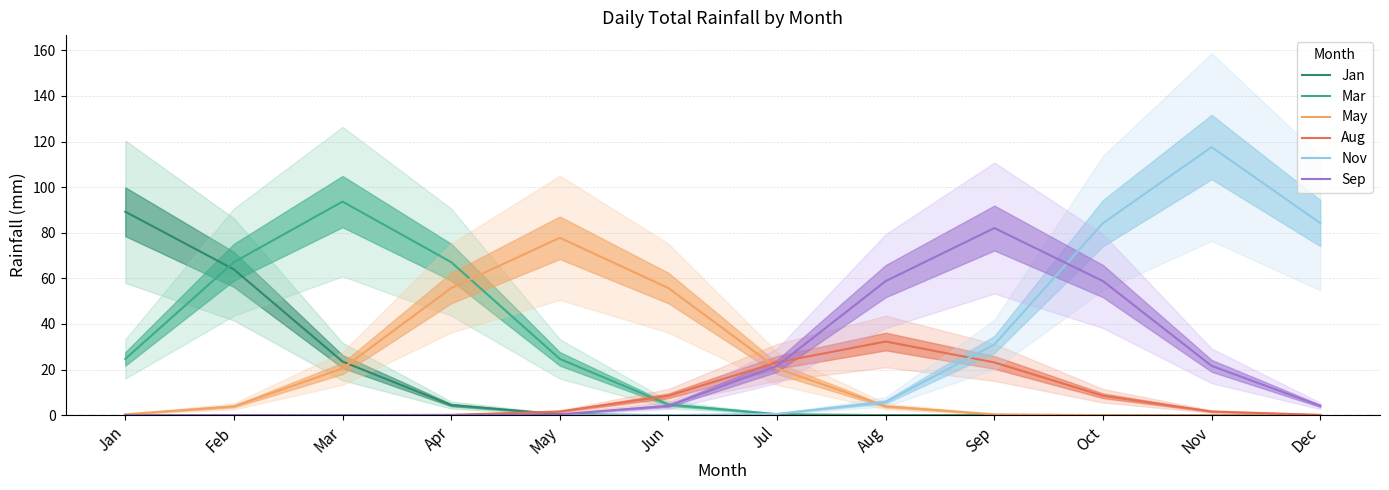

What is the value of the Mar point at the 7th from the left?

0.5